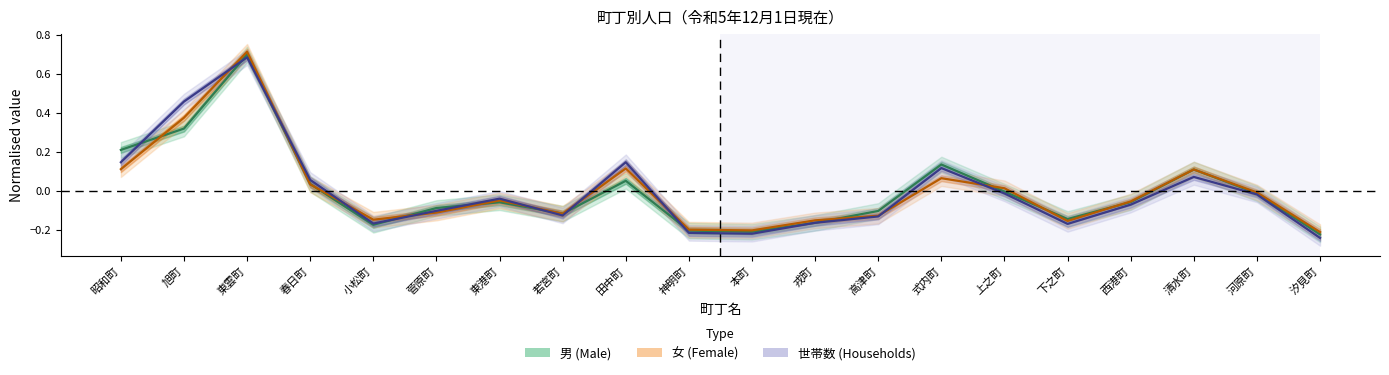

True or false: 男 (Male) and 世帯数 (Households) intersect in this chart.

True